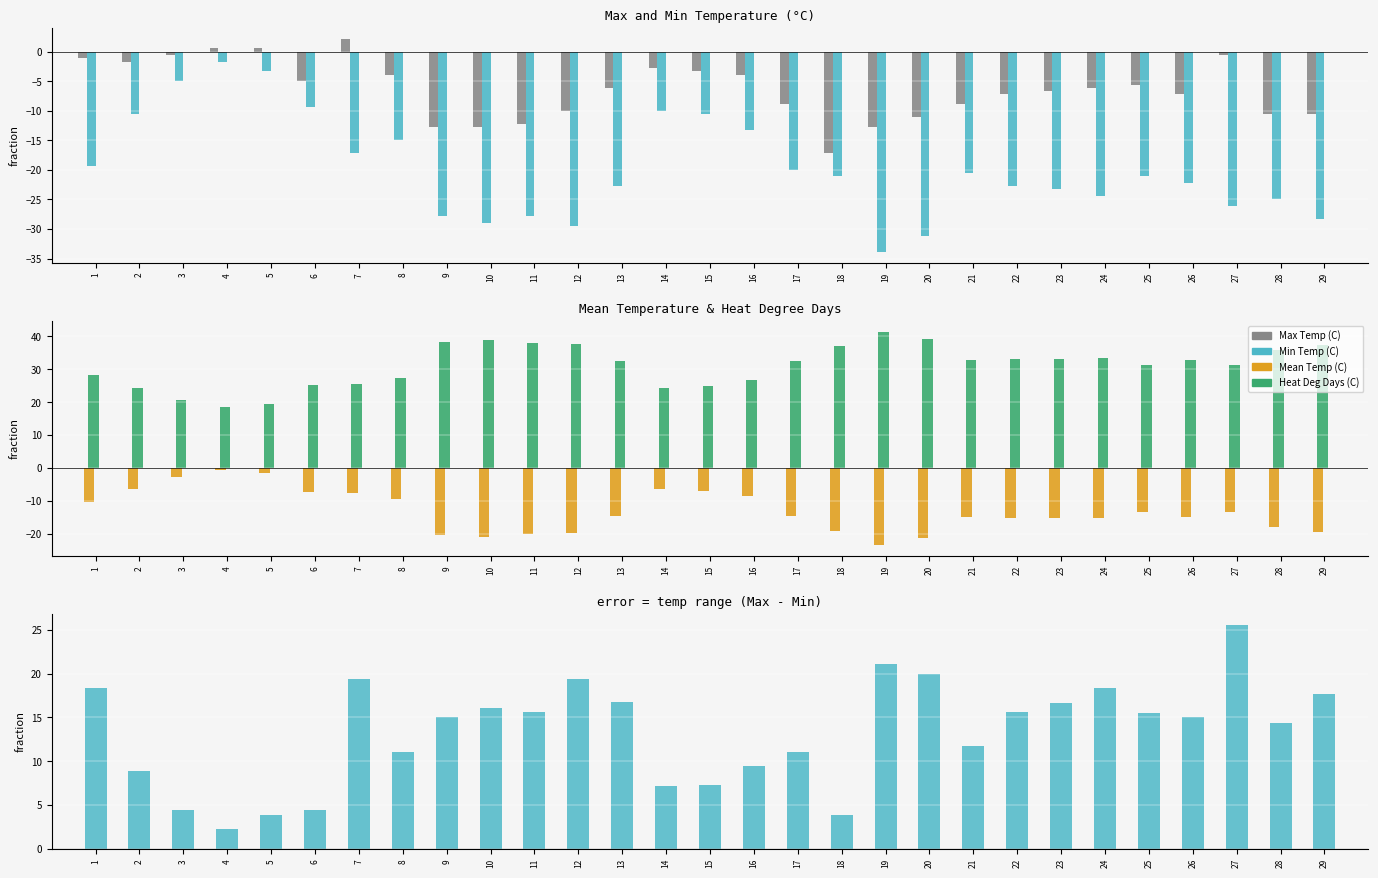

Does the chart contain stacked bars?

No